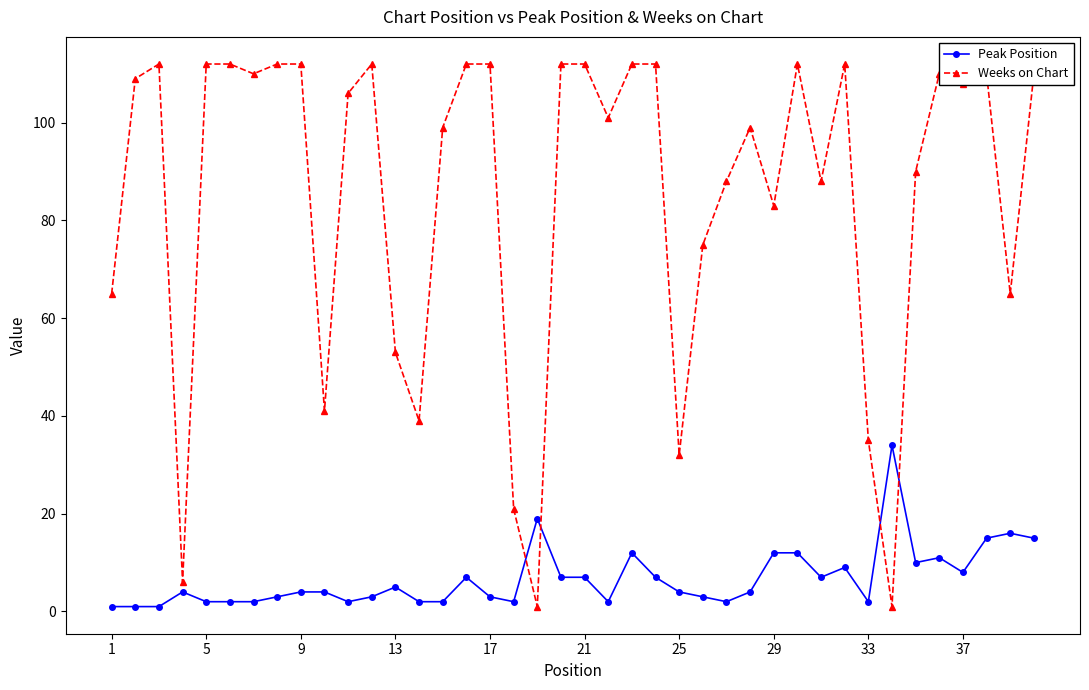

Which series has the widest spread of values?

Weeks on Chart